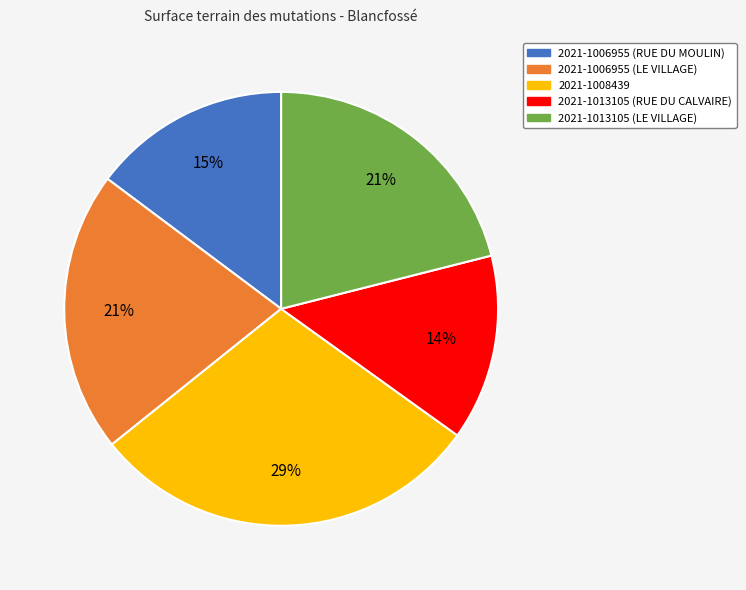

To the nearest percent, what is the difference between the 2021-1008439 and 2021-1013105 (RUE DU CALVAIRE) slice percentages?

15%